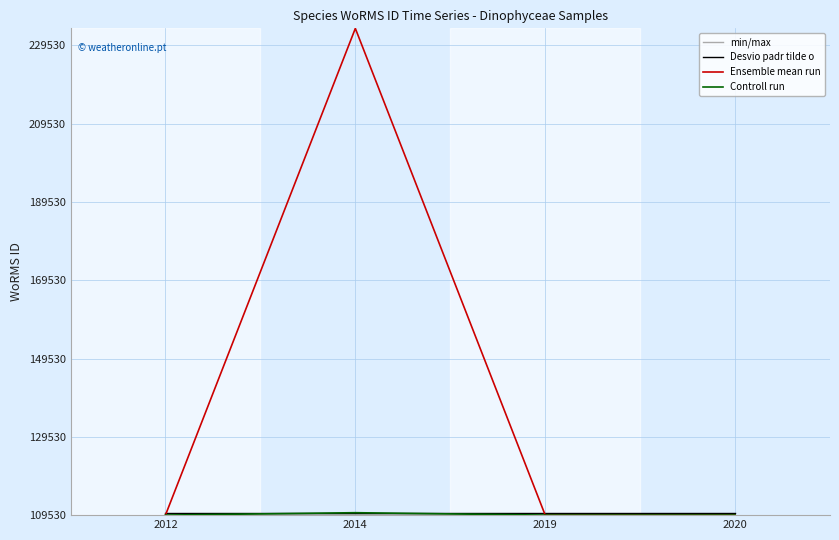

Which series has the largest range (max minus min)?

Ensemble mean run